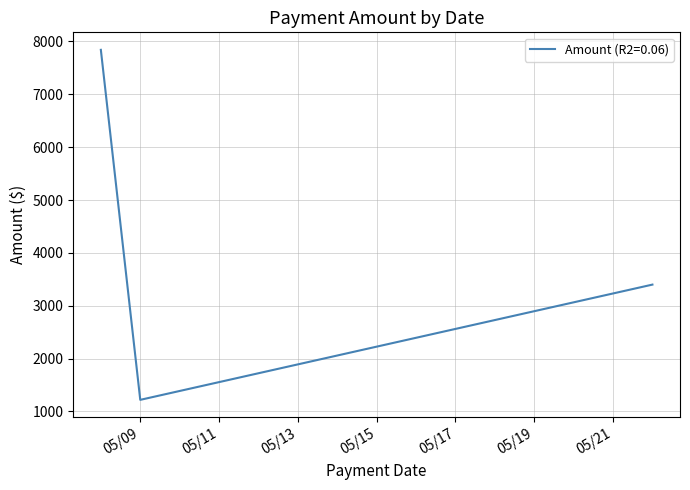

What is the difference between the maximum and minimum values?

6622.5